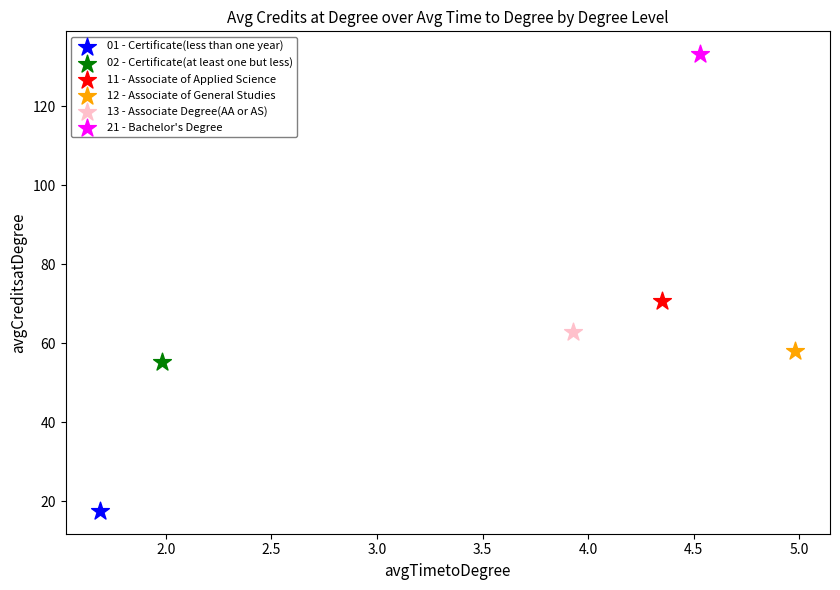

What are all the series names shown in the legend?

01 - Certificate(less than one year), 02 - Certificate(at least one but less), 11 - Associate of Applied Science, 12 - Associate of General Studies, 13 - Associate Degree(AA or AS), 21 - Bachelor's Degree